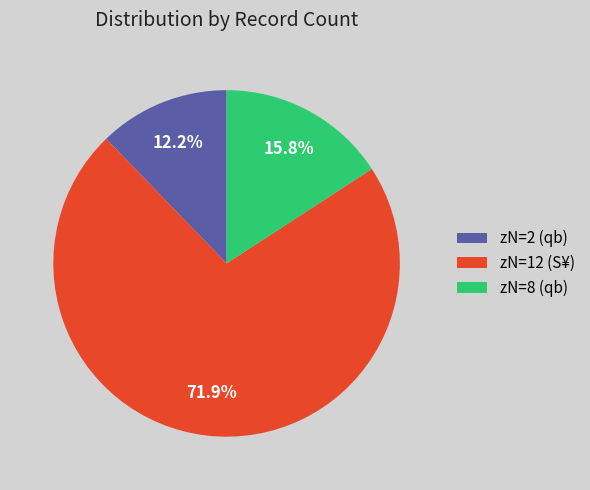

Which slice is the largest?

zN=12 (S¥)